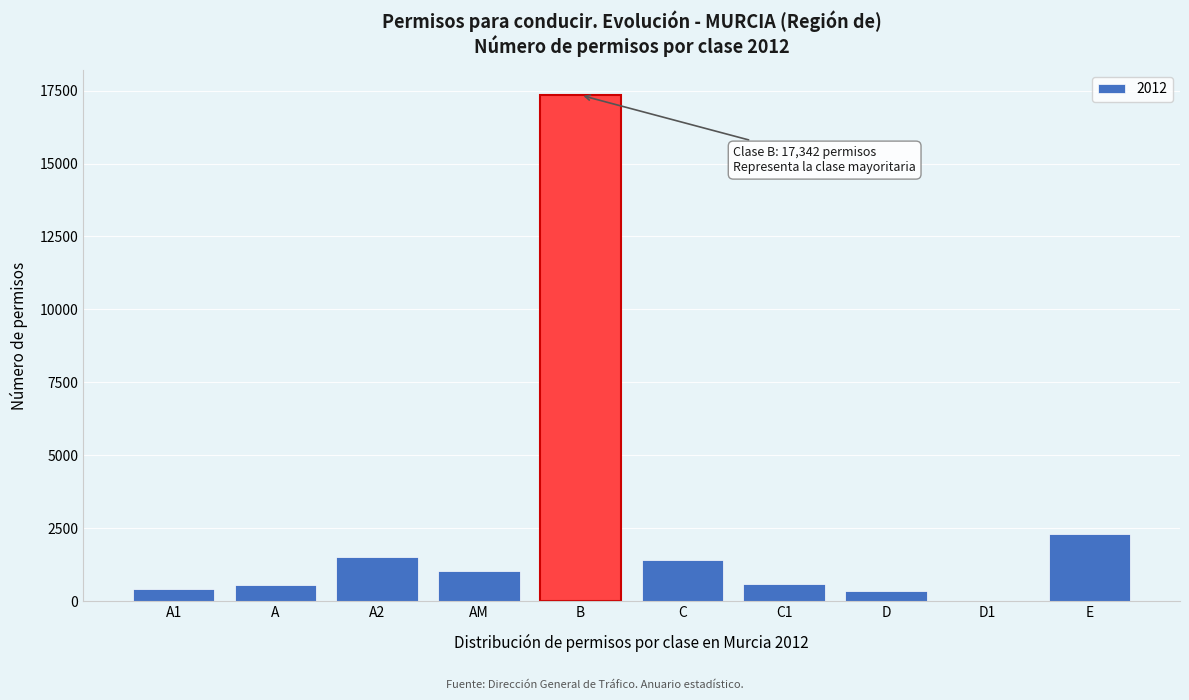

What is the sum of the values at AM and C?

2454